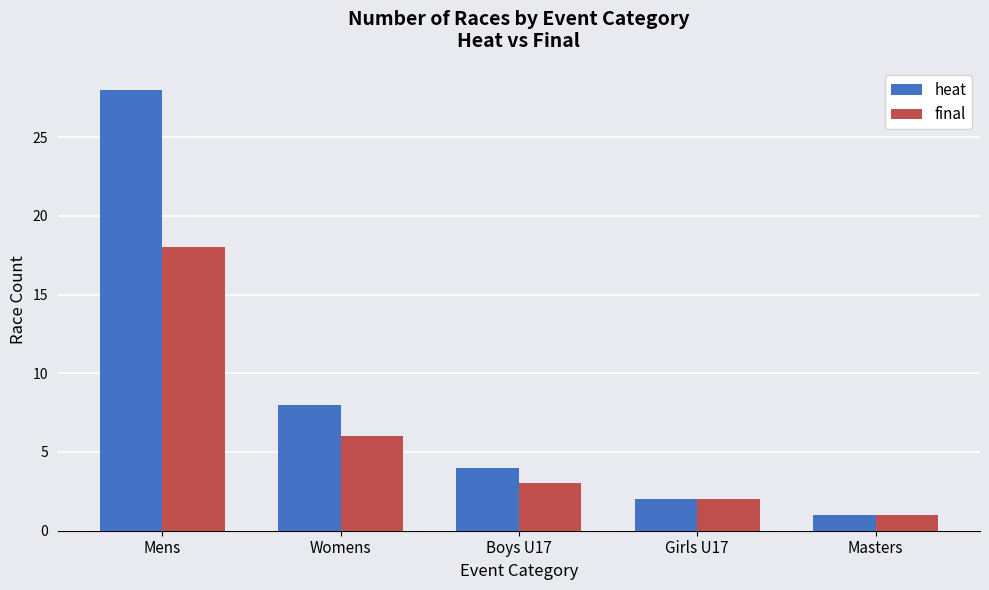

At which label does final reach its peak?

Mens